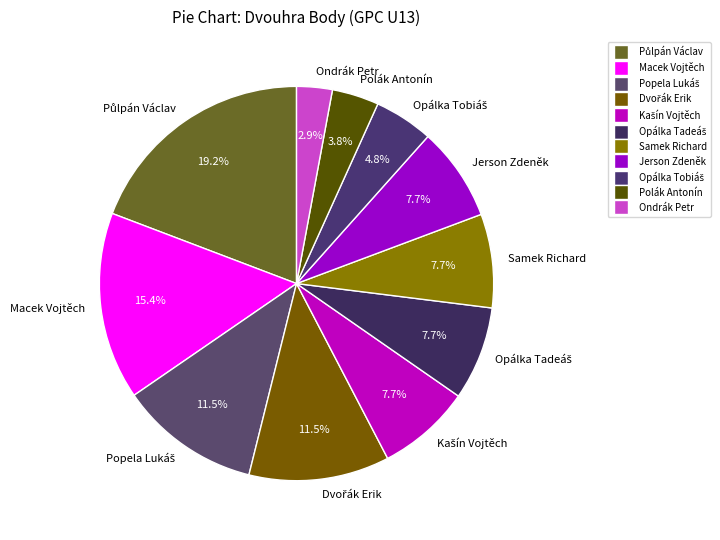

To the nearest percent, what is the difference between the Polák Antonín and Samek Richard slice percentages?

4%